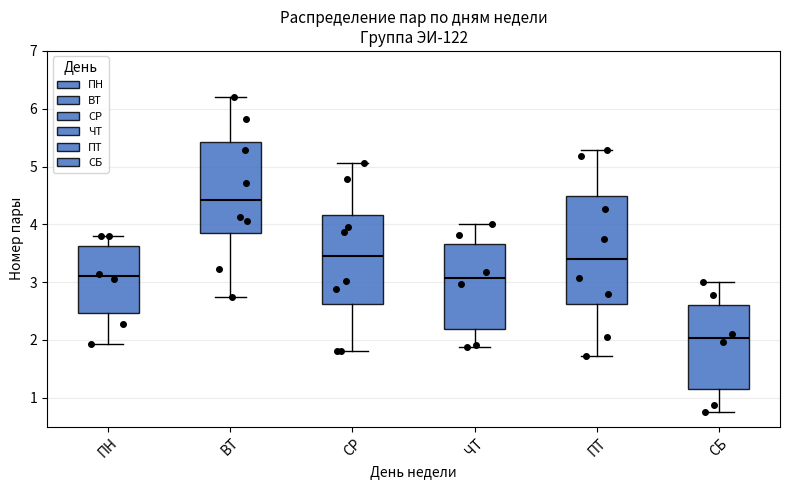

Which box has the lowest median line?

СБ